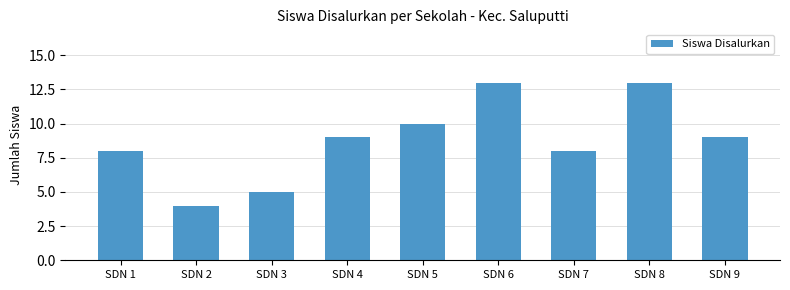

How many data points are less than 9?

4